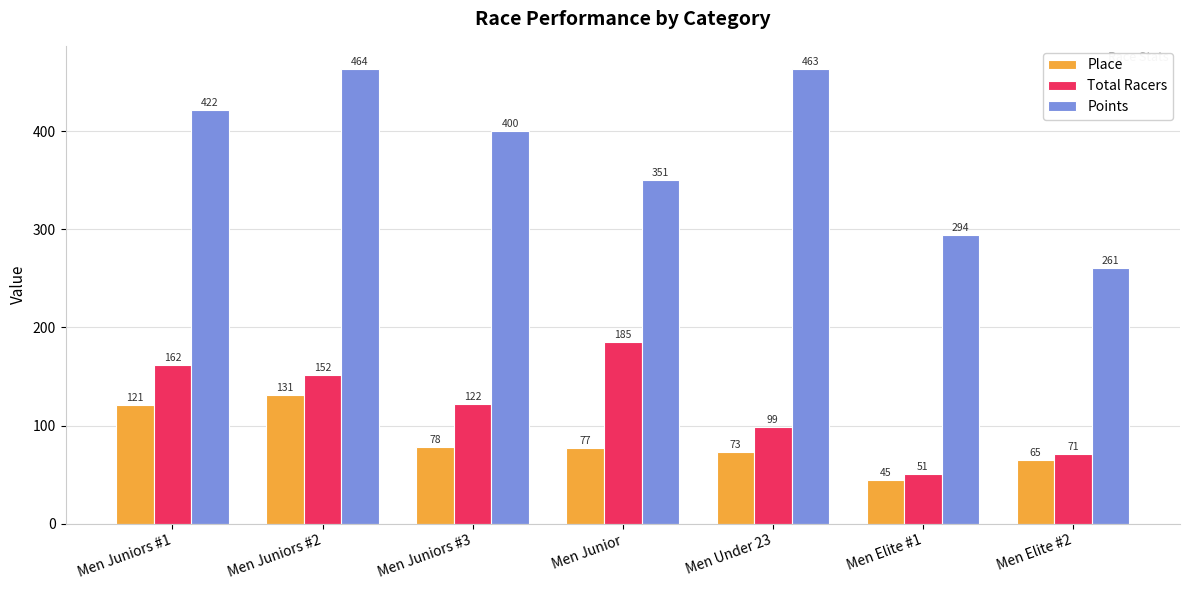

At which label does Points first exceed 400?

Men Juniors #1